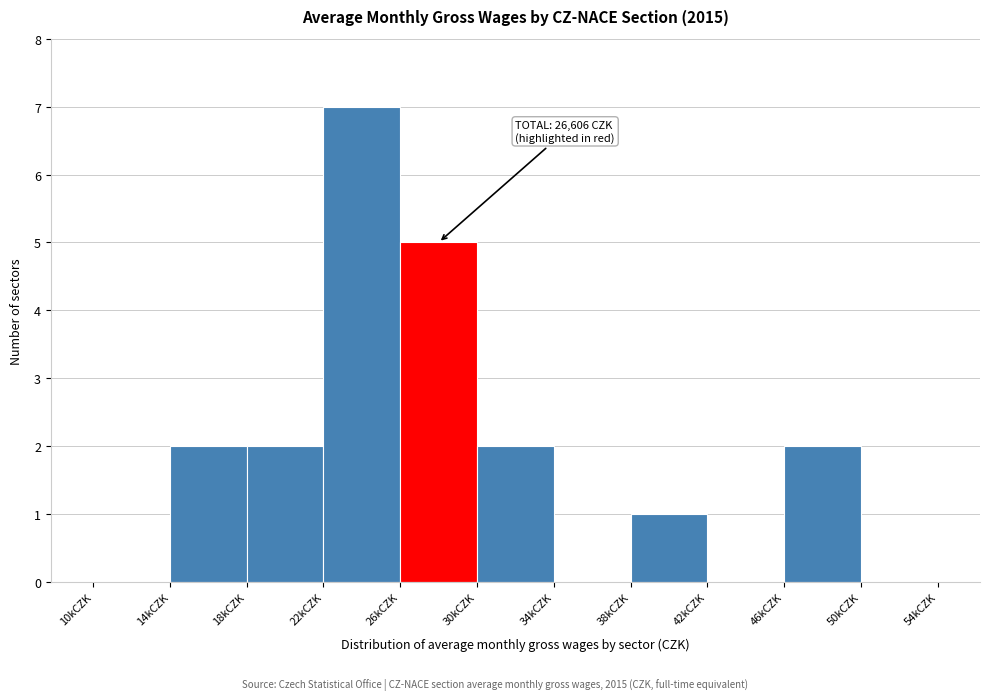

Reading left to right, transcribe all the data shown in this chart.

10kCZK=0	14kCZK=2	18kCZK=2	22kCZK=7	26kCZK=5	30kCZK=2	34kCZK=0	38kCZK=1	42kCZK=0	46kCZK=2	50kCZK=0